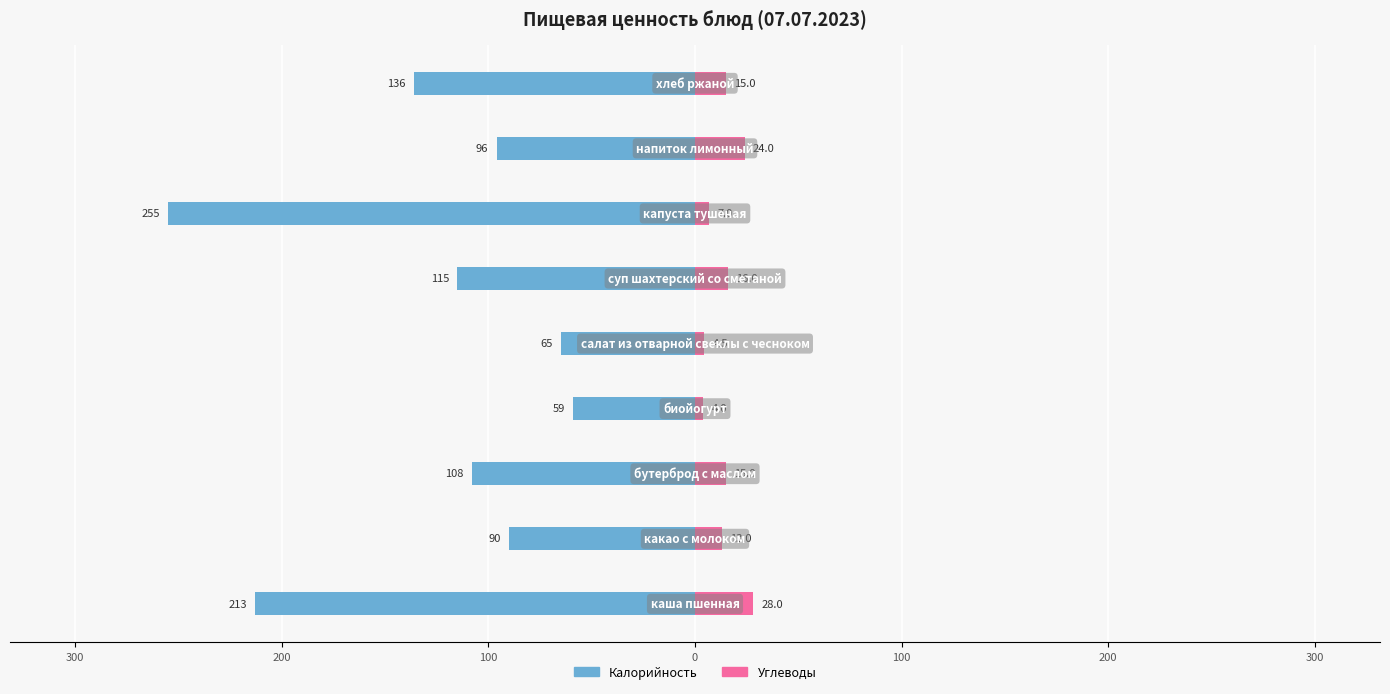

How many values in the Углеводы series are below 15?

4